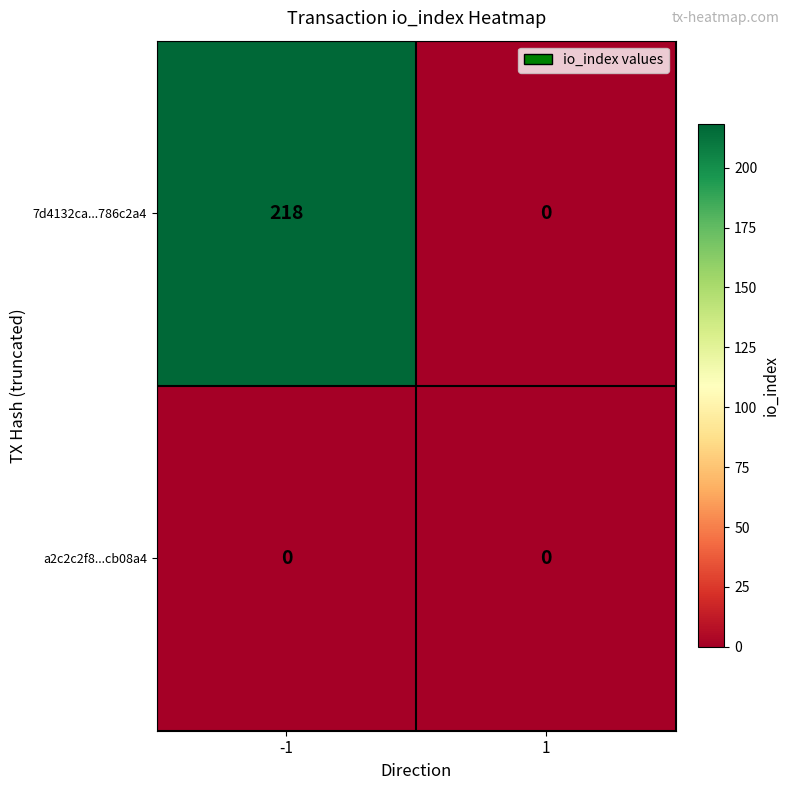

How many values in 7d4132ca...786c2a4 are above zero?

1